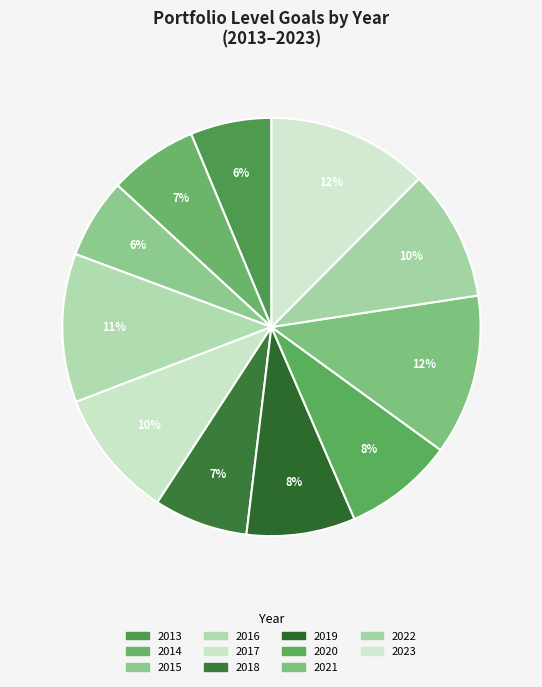

To the nearest percent, what percentage of the pie is 2014?

7%